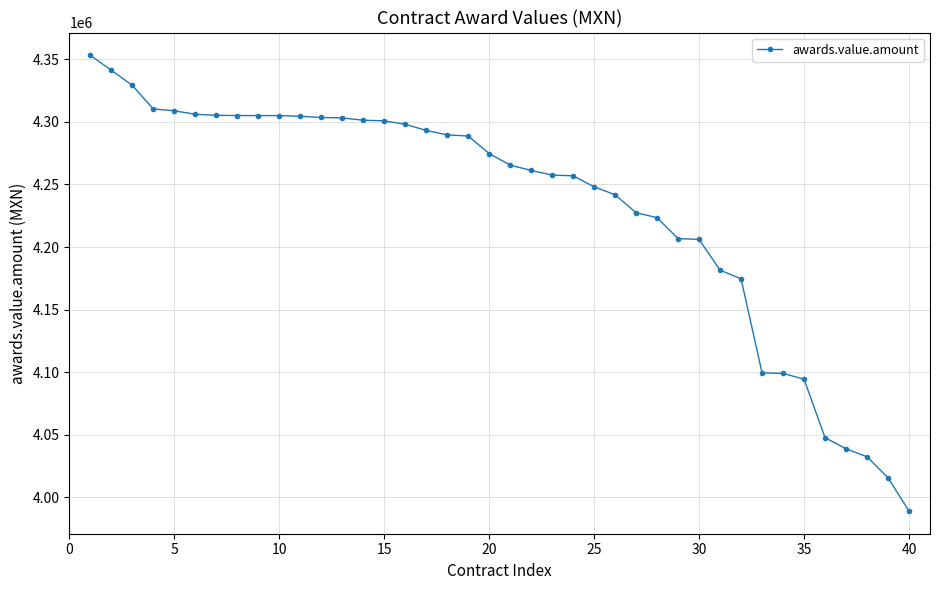

What is the value of the 4th point from the left?

4310320.6